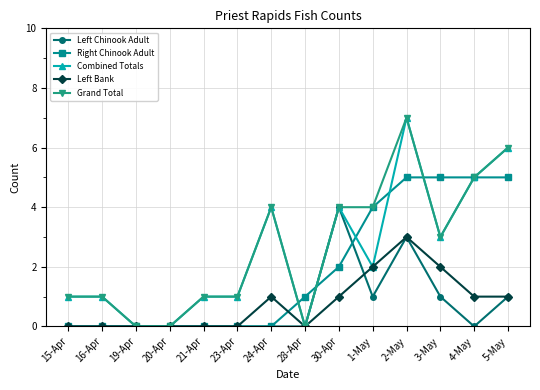

What position from the right is 5-May?

1